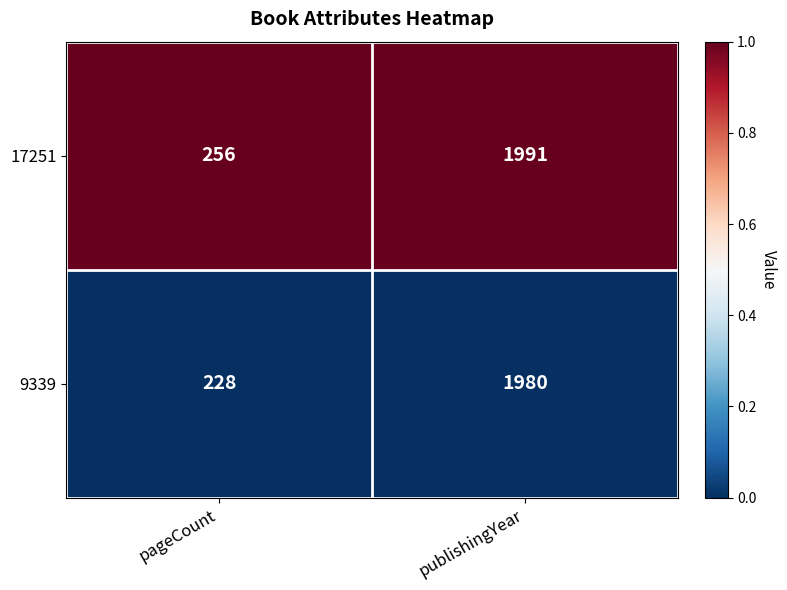

Reading left to right, transcribe all the data shown in this chart.

17251: pageCount=256	publishingYear=1991
9339: pageCount=228	publishingYear=1980